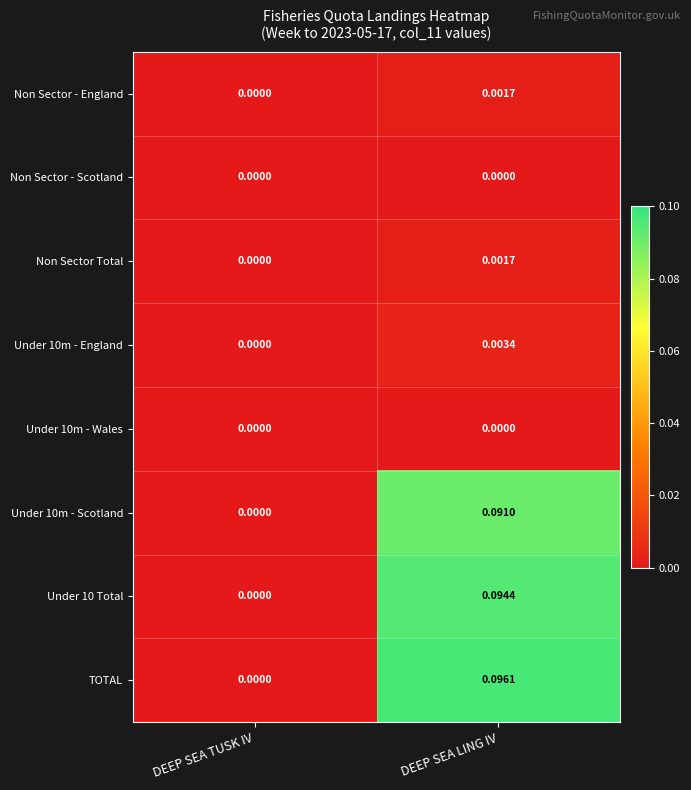

Where is Non Sector - England nearest to the value 0?

DEEP SEA TUSK IV